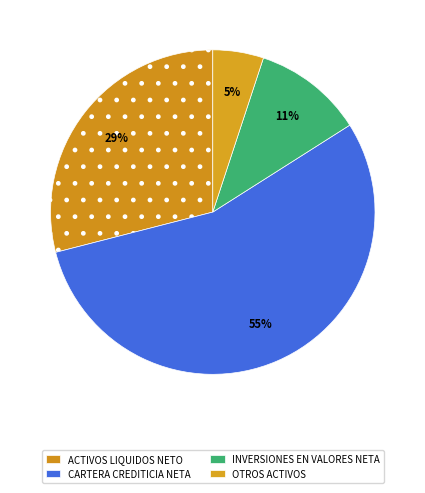

Combined, what portion of the pie is INVERSIONES EN VALORES NETA and OTROS ACTIVOS?

16.0%